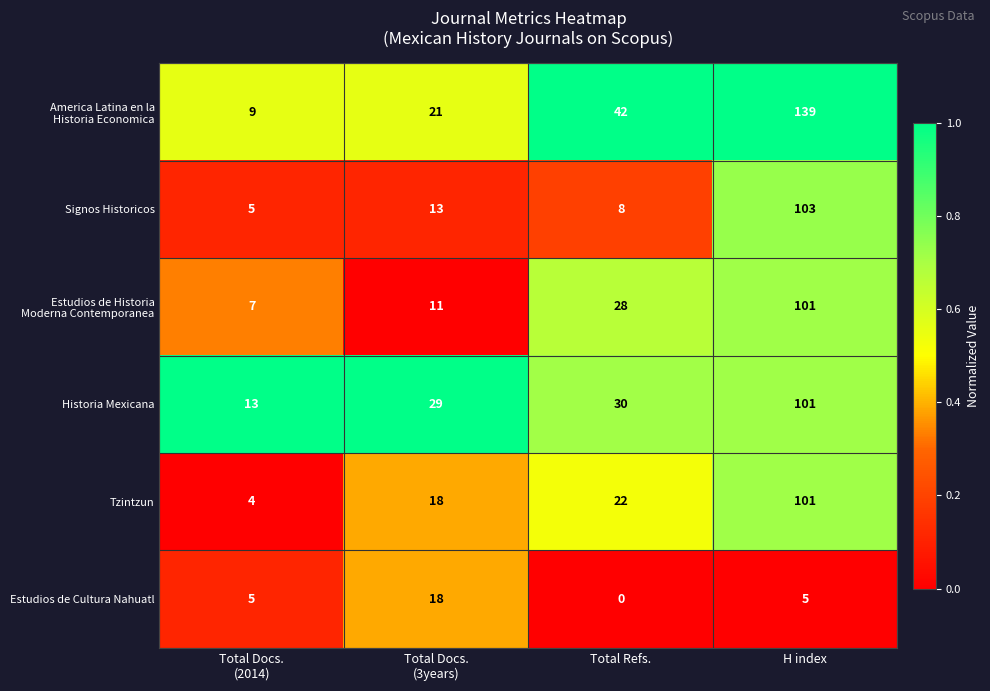

What is the difference between the highest and lowest values at Total Docs.
(2014)?

9